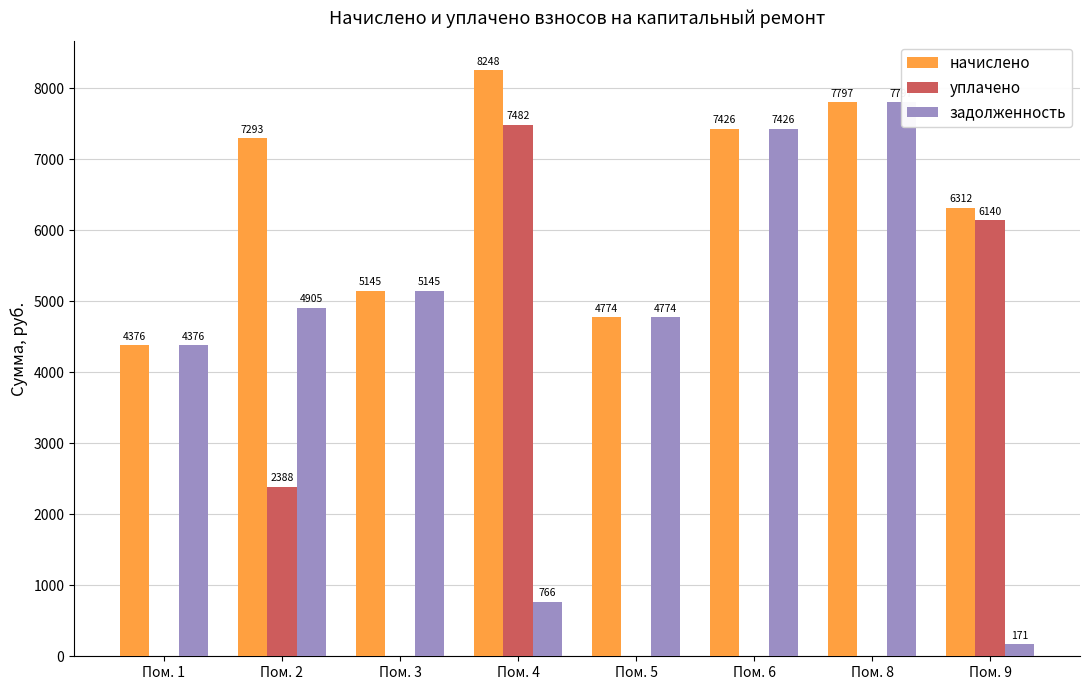

The value of уплачено at Пом. 5 is 3959.0. True or false?

False